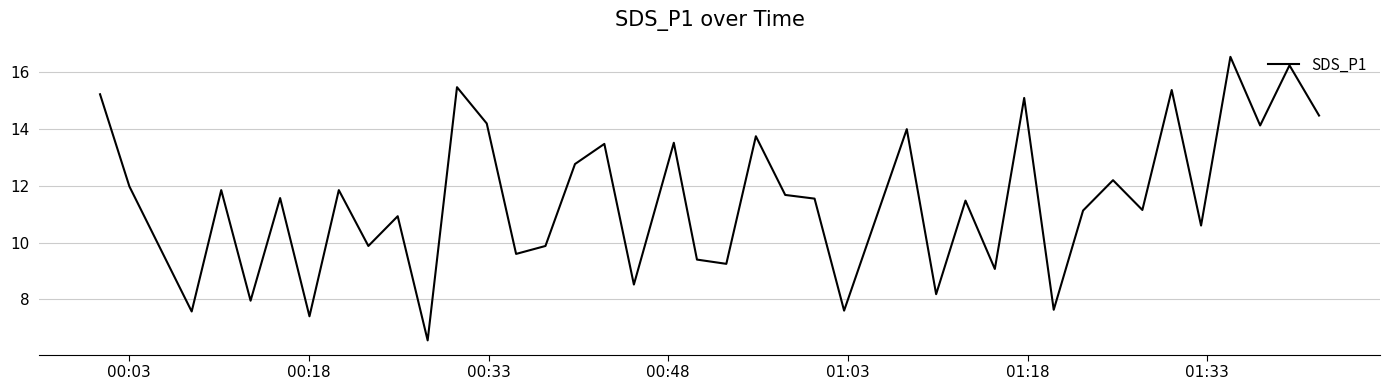

What is the maximum value shown in the chart?

16.6